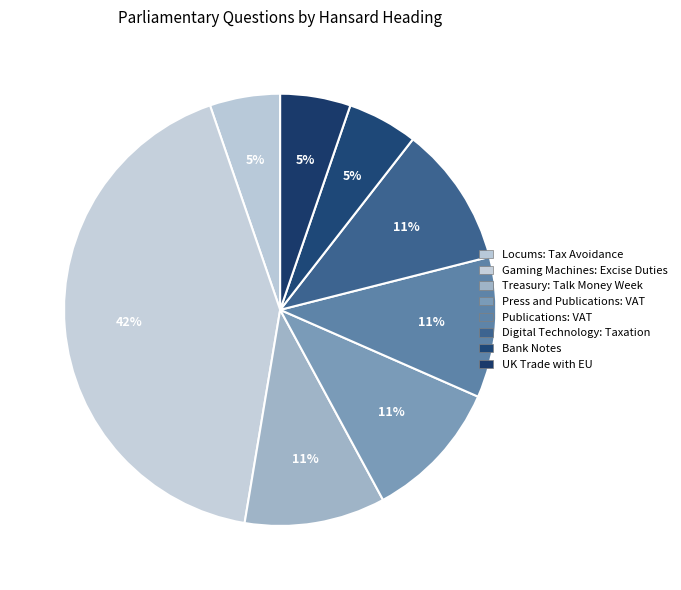

The Bank Notes slice represents 1% of the pie. True or false?

False